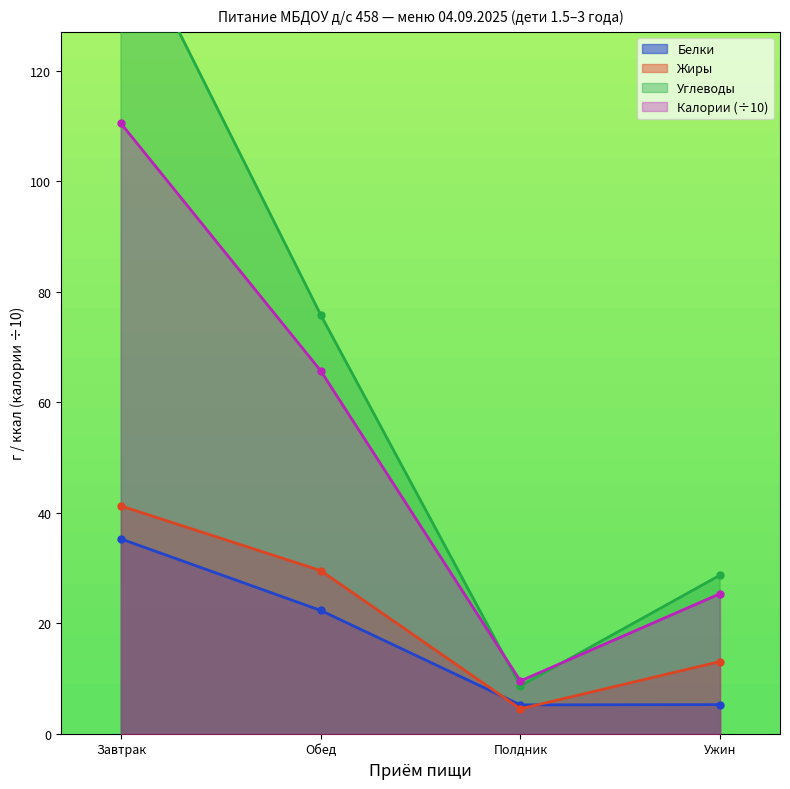

What is the total value across all series at Обед?

193.3